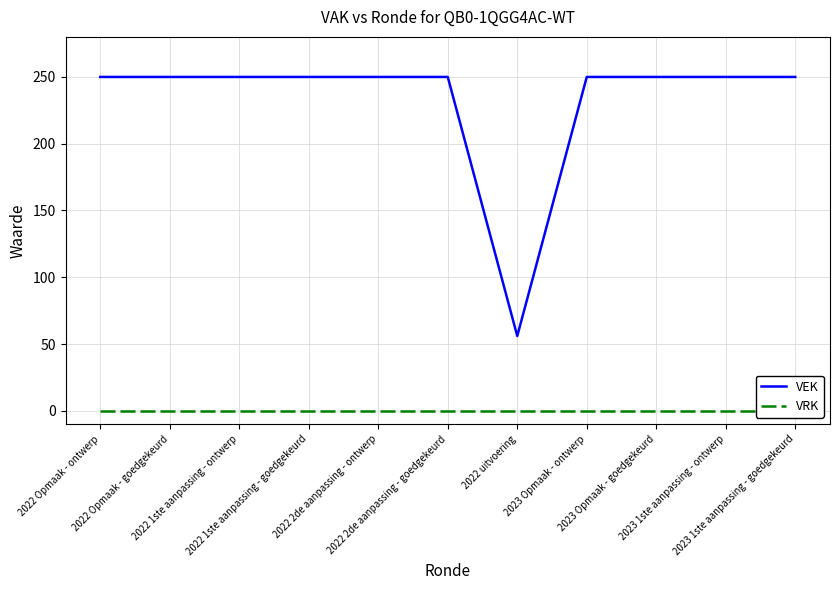

True or false: VEK has more than 1 points higher than both neighbors.

False